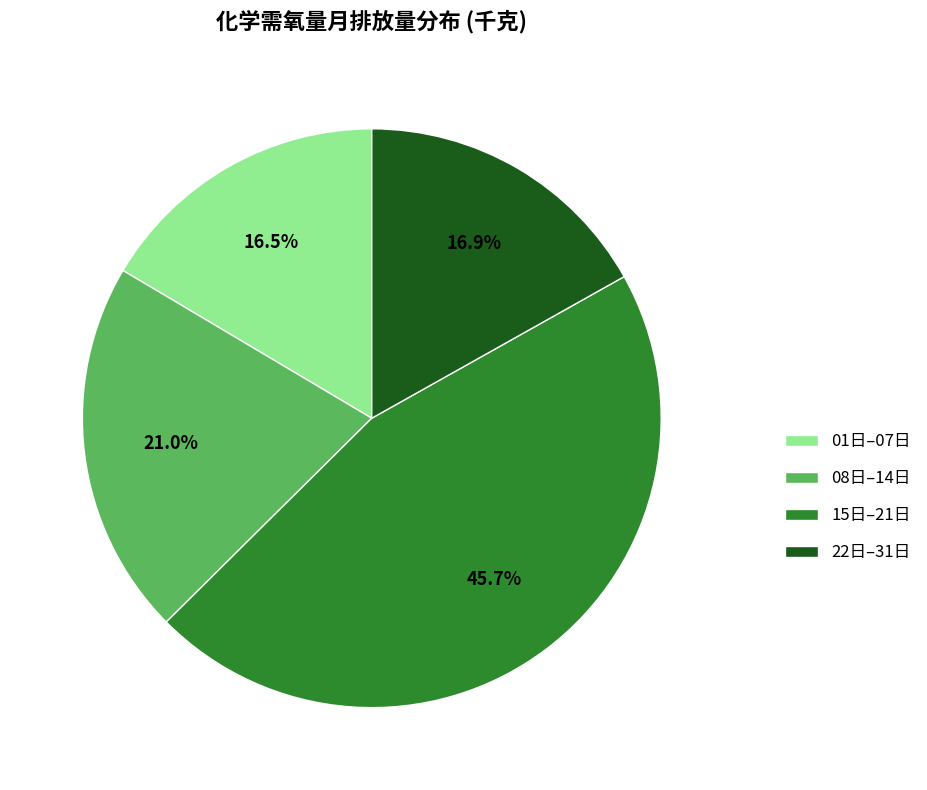

What portion of the pie excludes 22日–31日?

83.1%